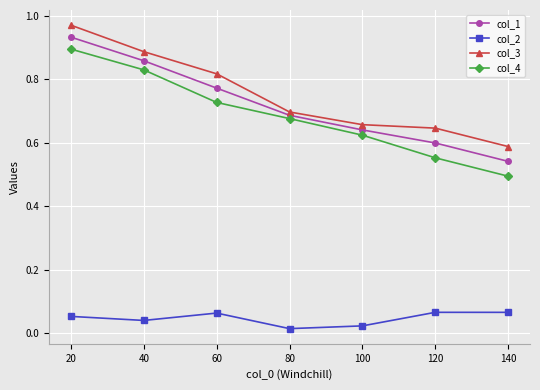

True or false: col_4 and col_2 intersect in this chart.

False